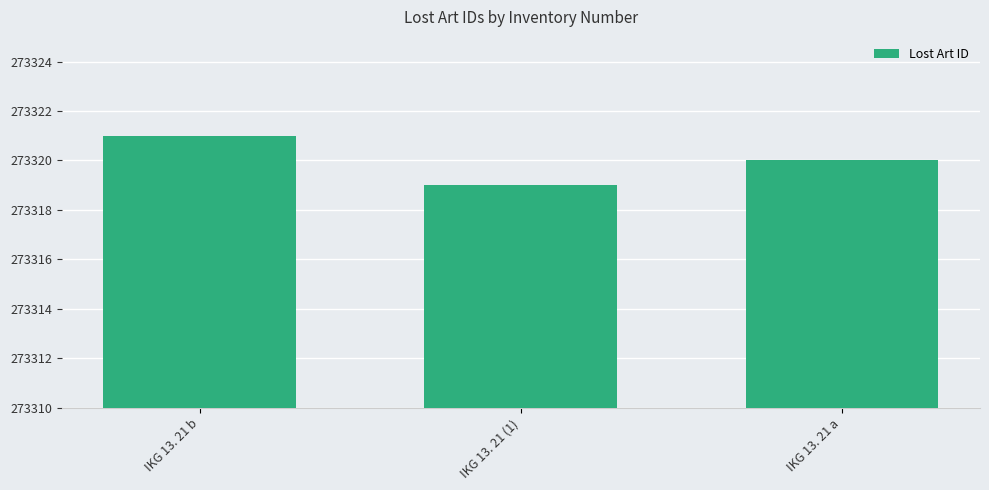

Between IKG 13. 21 (1) and IKG 13. 21 a, which is larger?

IKG 13. 21 a